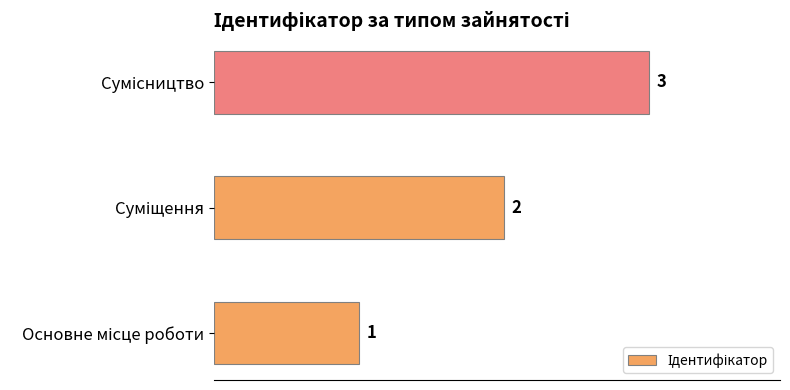

What is the greatest value displayed?

3